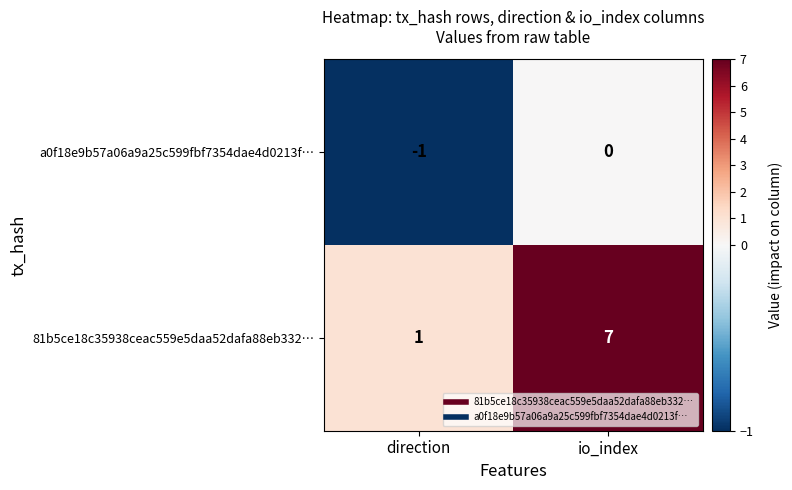

Which category has the lowest value across all series?

direction